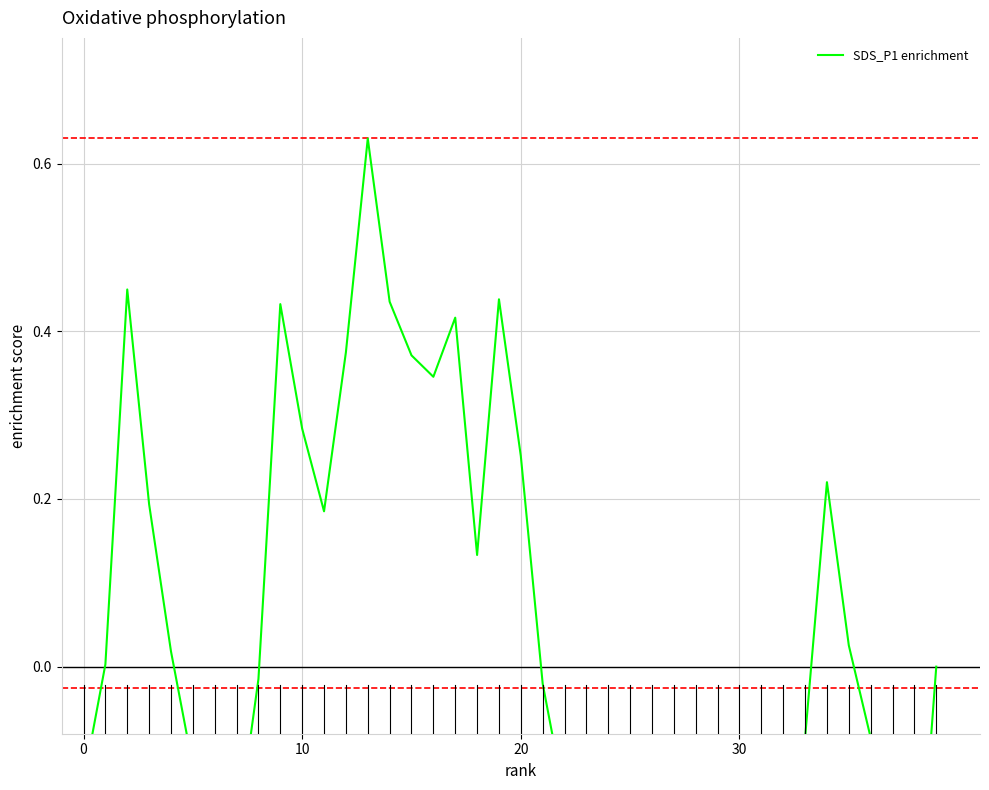

What is the sum of the values at 36 and 4?

-0.1